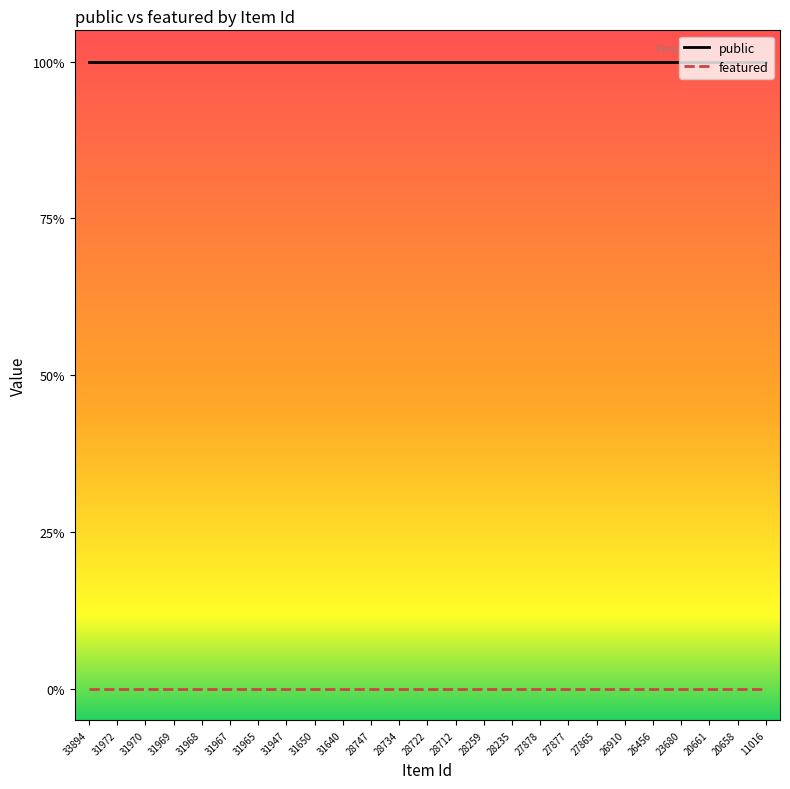

What are all the series names shown in the legend?

public, featured